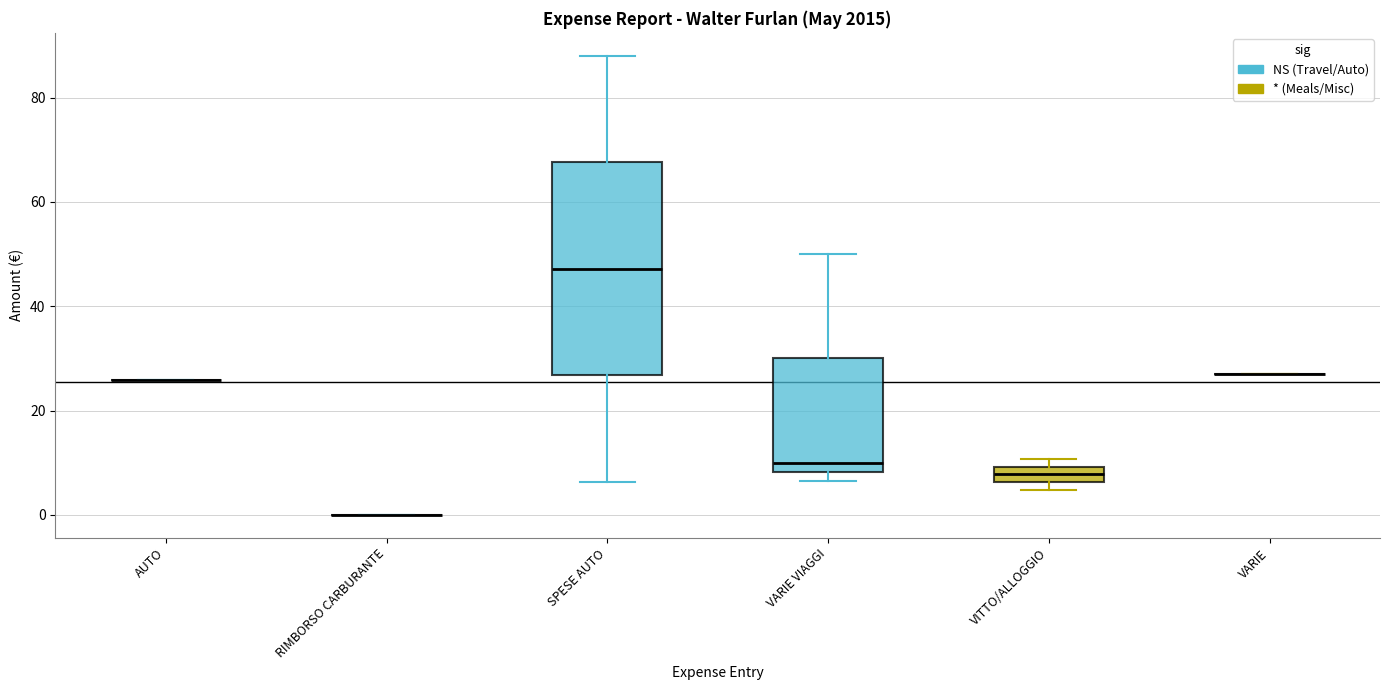

Reading left to right, transcribe this box plot: for each box, give where its median line is, the range the box spans, and where its two whiskers end, as read against the y-axis. The values are not printed on the chart, so give them approximately, as read against the axis.

AUTO: box collapsed to a line at 26, whiskers 26 to 26
RIMBORSO CARBURANTE: box collapsed to a line at 0, whiskers 0 to 0
SPESE AUTO: median 48, box 26 to 68, whiskers 6 to 88
VARIE VIAGGI: median 10, box 8 to 30, whiskers 6 to 50
VITTO/ALLOGGIO: median 8, box 6 to 10, whiskers 4 to 10 (above the box's upper edge)
VARIE: box collapsed to a line at 26, whiskers 26 to 26